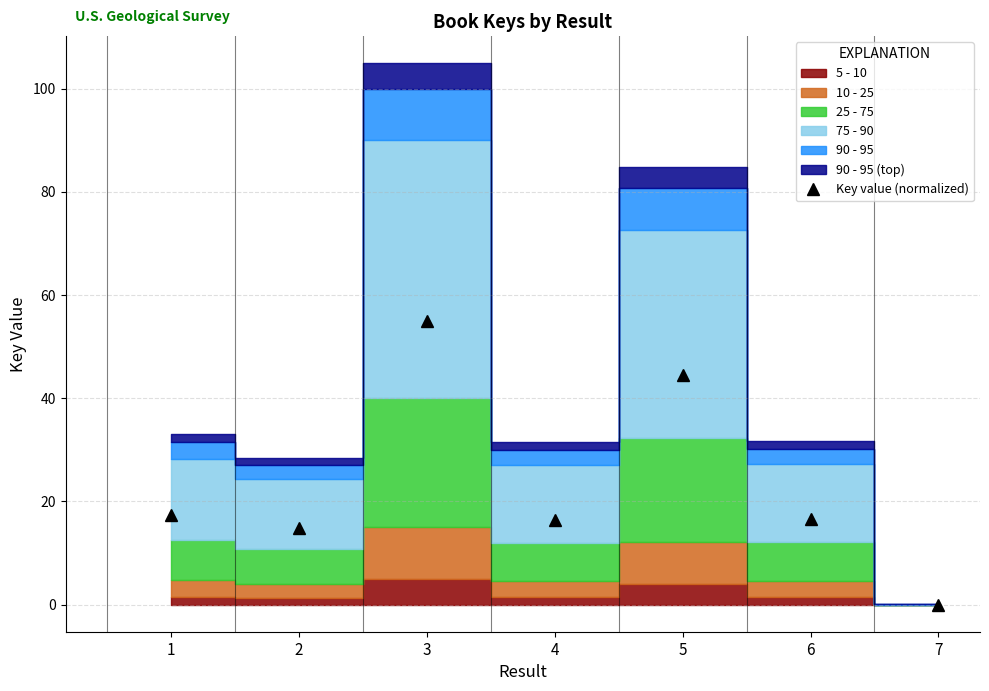

Which category has the lowest value across all series?

7